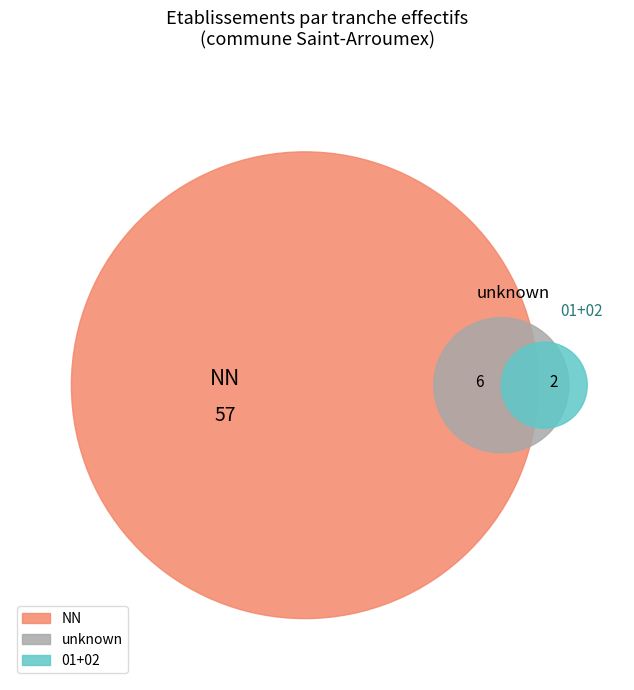

Which category has the biggest portion of the pie?

NN